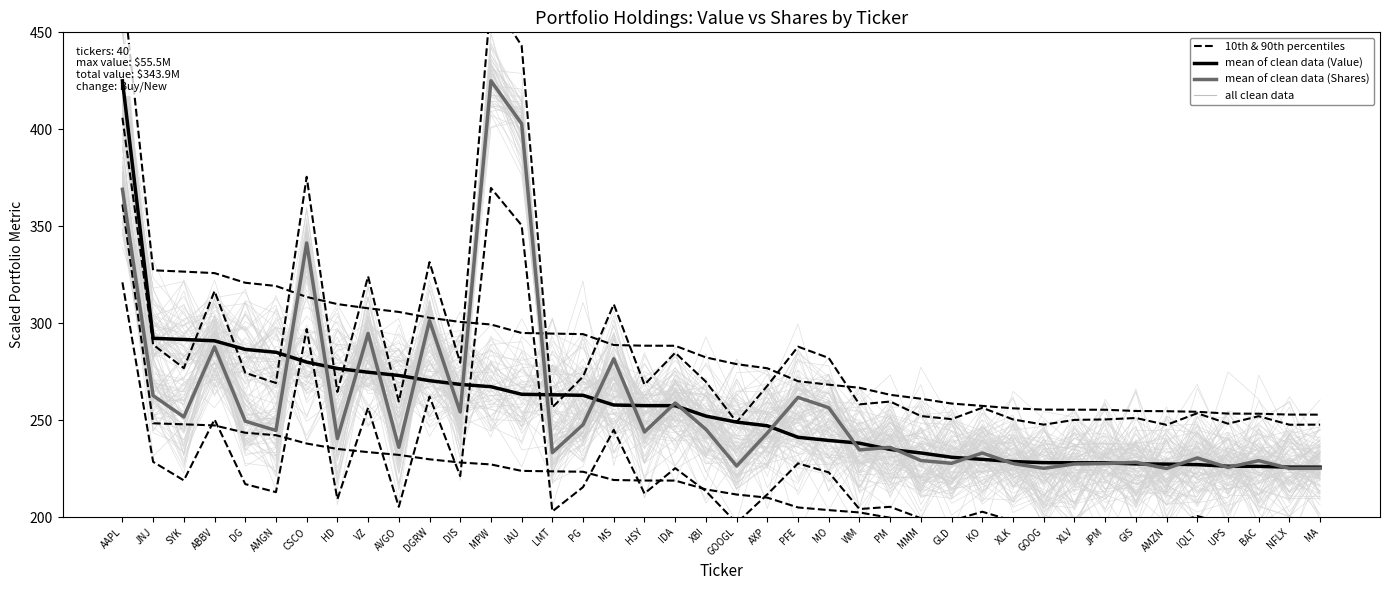

What is the label of the 1st point from the left?

AAPL